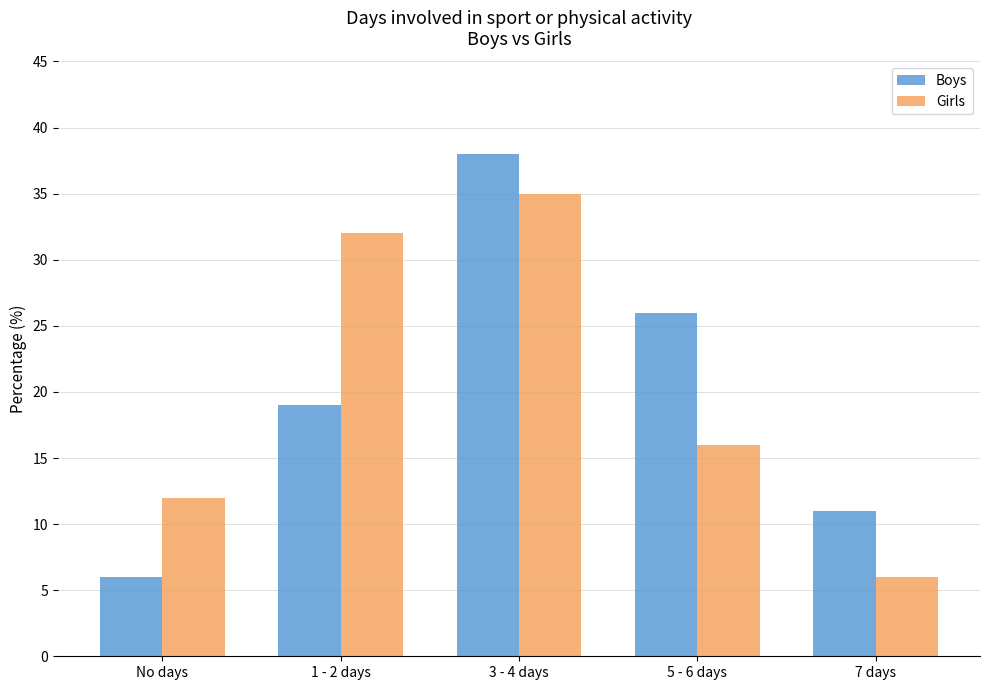

What is the label of the 5th bar from the left?

7 days